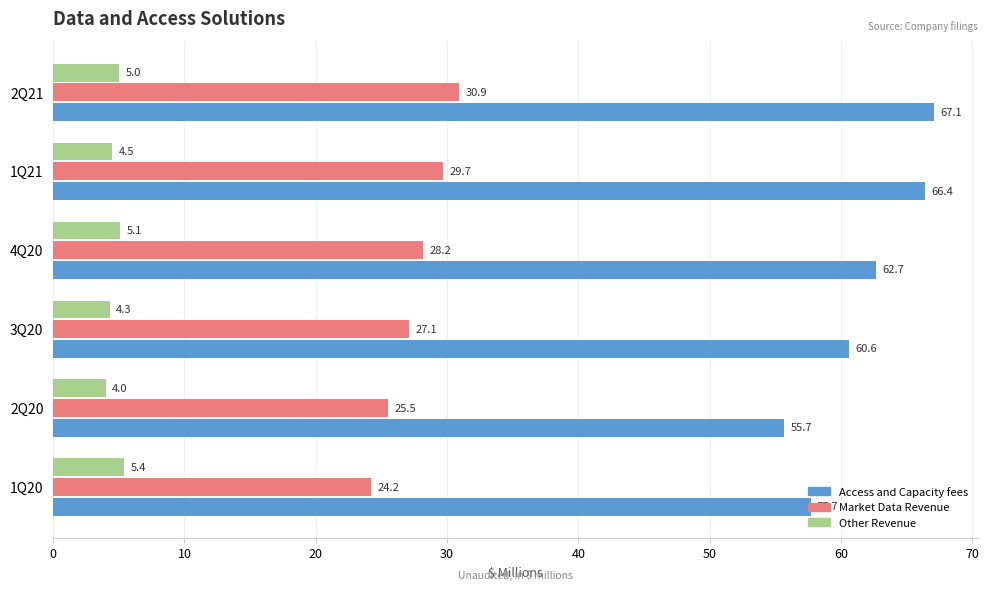

Which series has the widest spread of values?

Access and Capacity fees